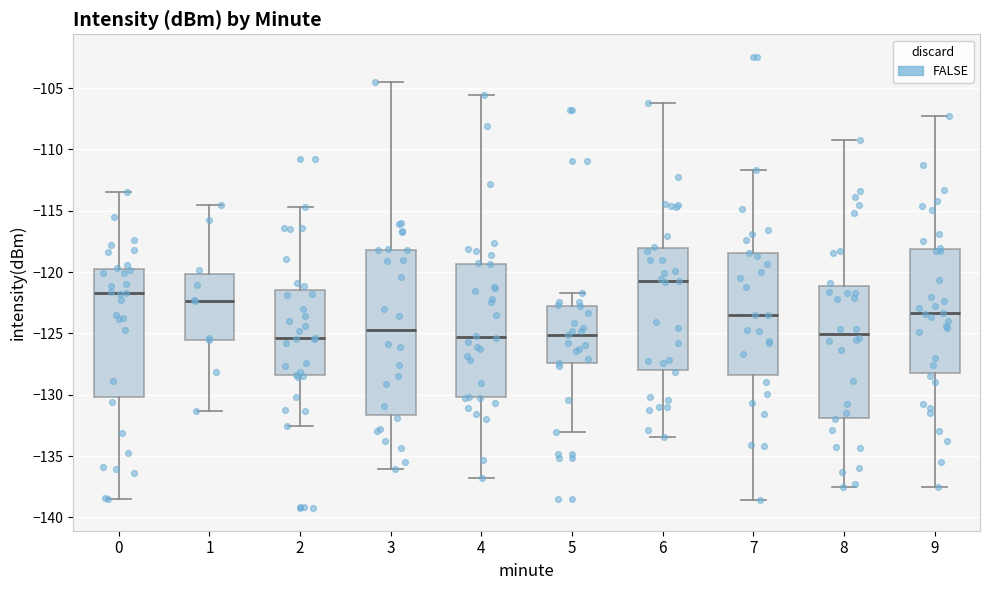

Which box's median line is the highest?

6